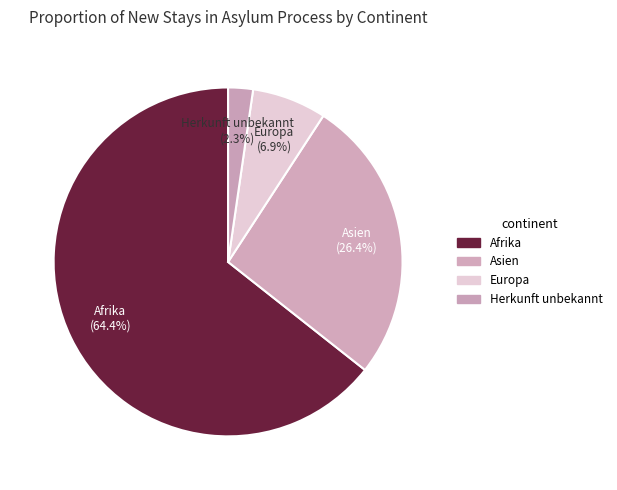

Which category accounts for the majority?

Afrika